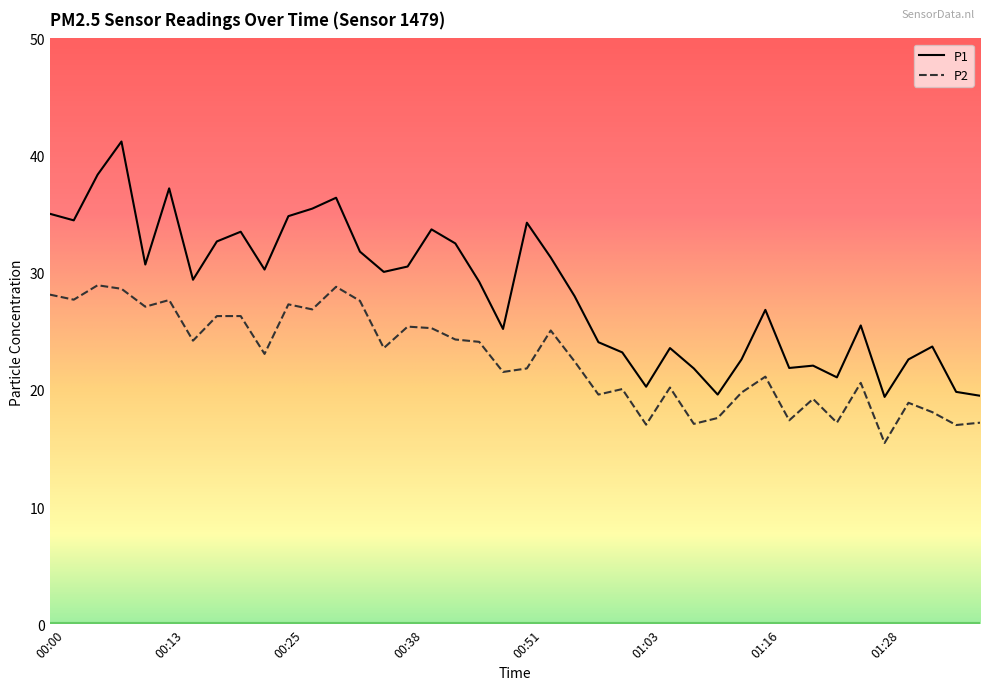

Which series has the largest range (max minus min)?

P1